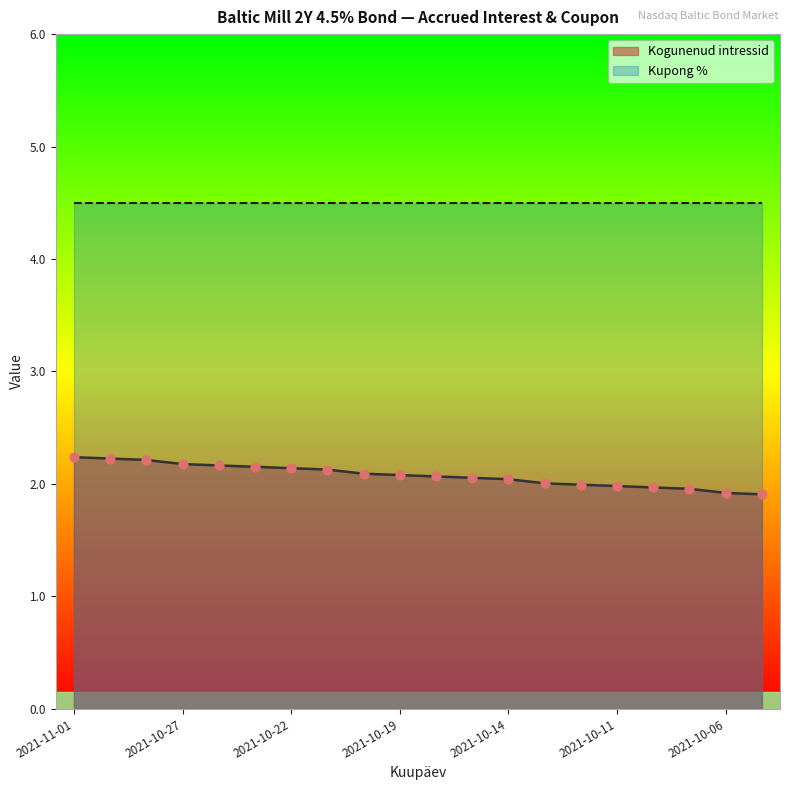

Approximately how many times larger is the value at 2021-10-26 compared to 2021-10-12?

1.1